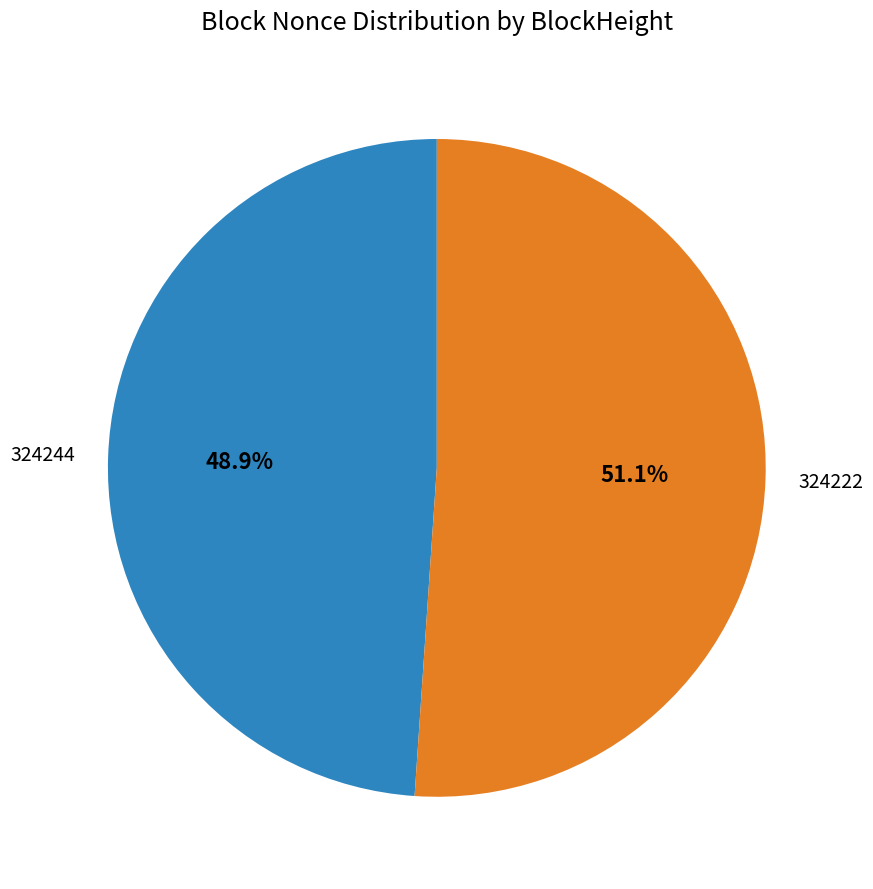

Does any single category account for the majority?

Yes